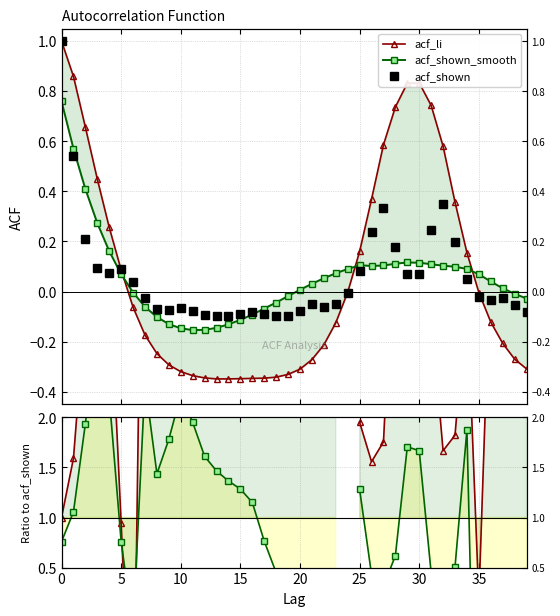

How many data points does each series have?

40